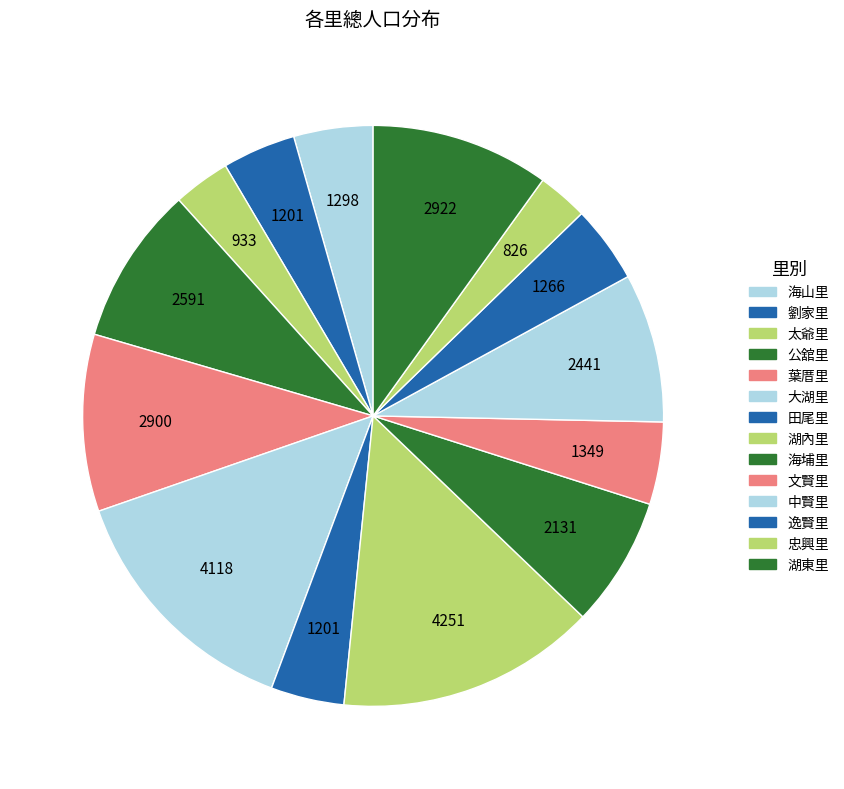

How many slices are in this pie chart?

14